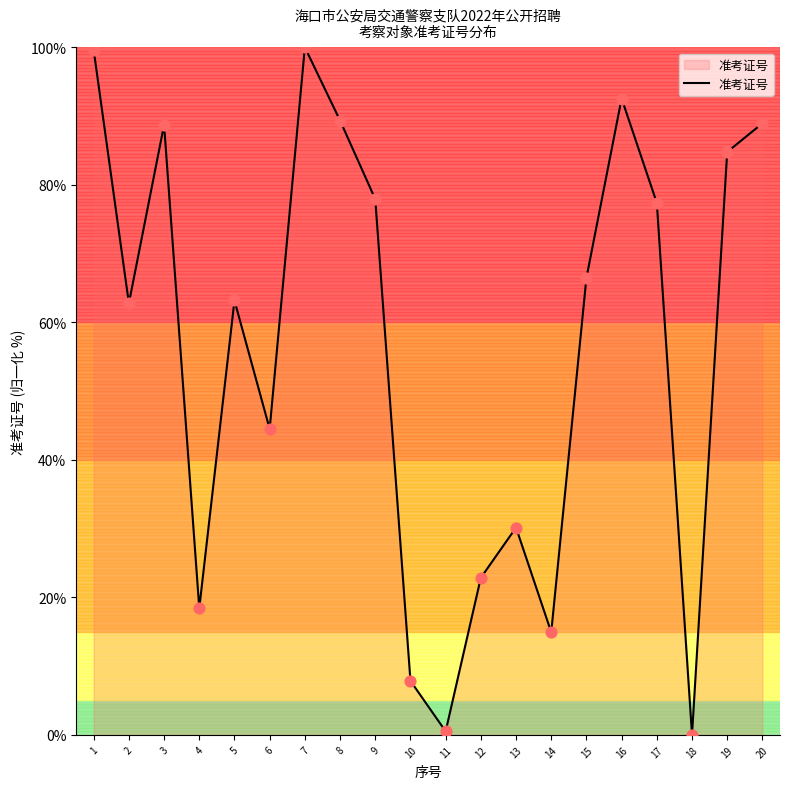

Approximately how many times larger is the value at 20 compared to 14?

6.0